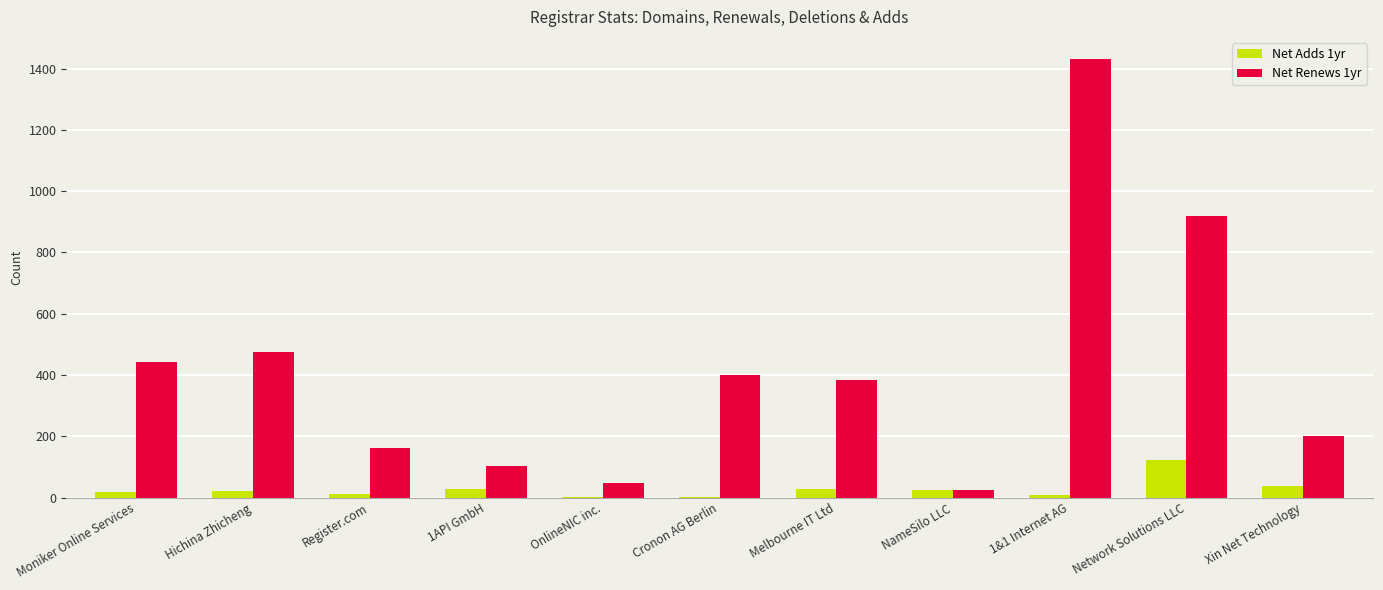

True or false: Net Renews 1yr has a value of 1432 at 1&1 Internet AG.

True